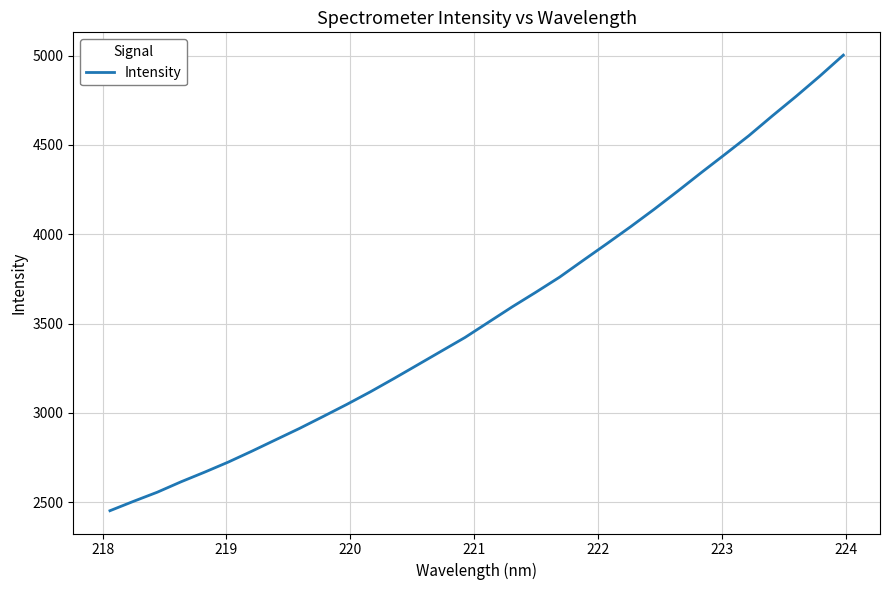

Is this an area chart (filled region under the line)?

No